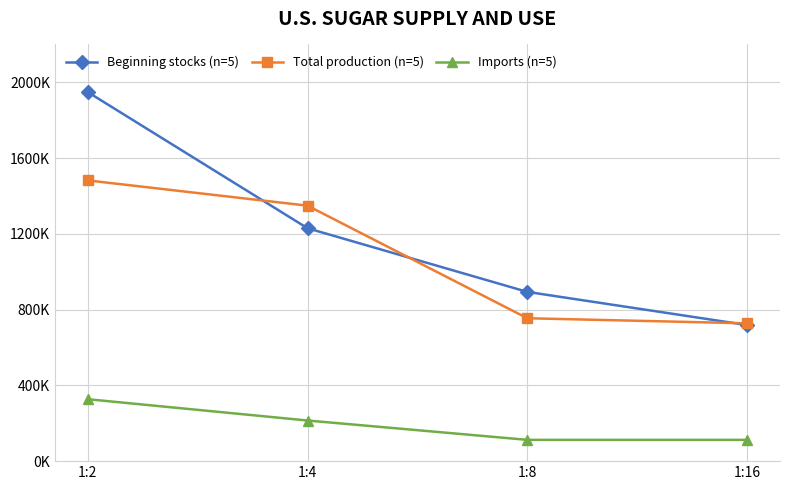

The Imports (n=5) series shows 543484 at 1:2. True or false?

False